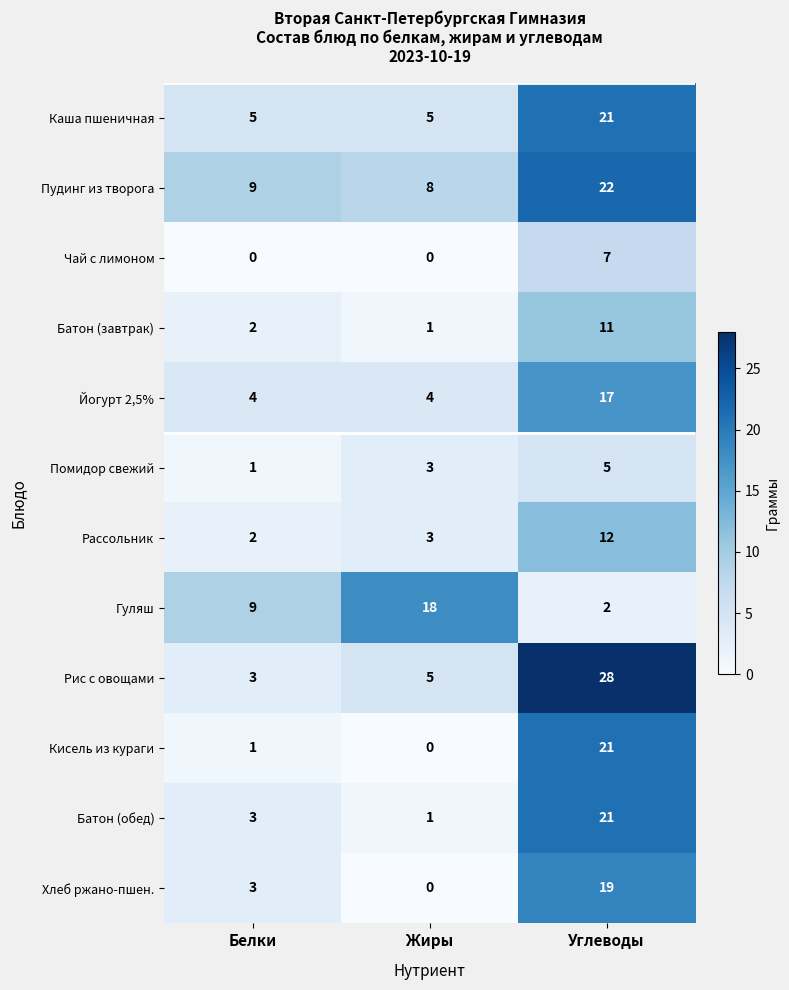

What is the difference between the highest and lowest values at Углеводы?

26